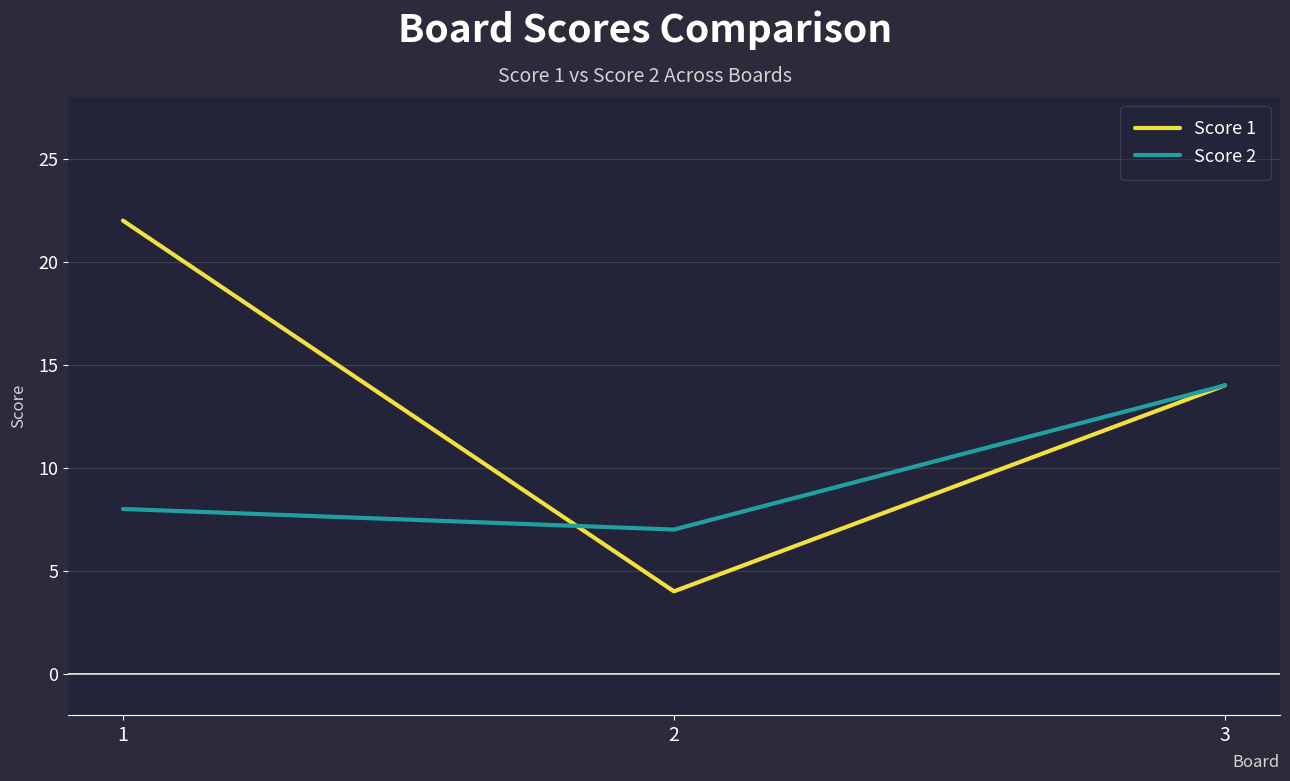

Which label corresponds to the largest value in the chart?

1